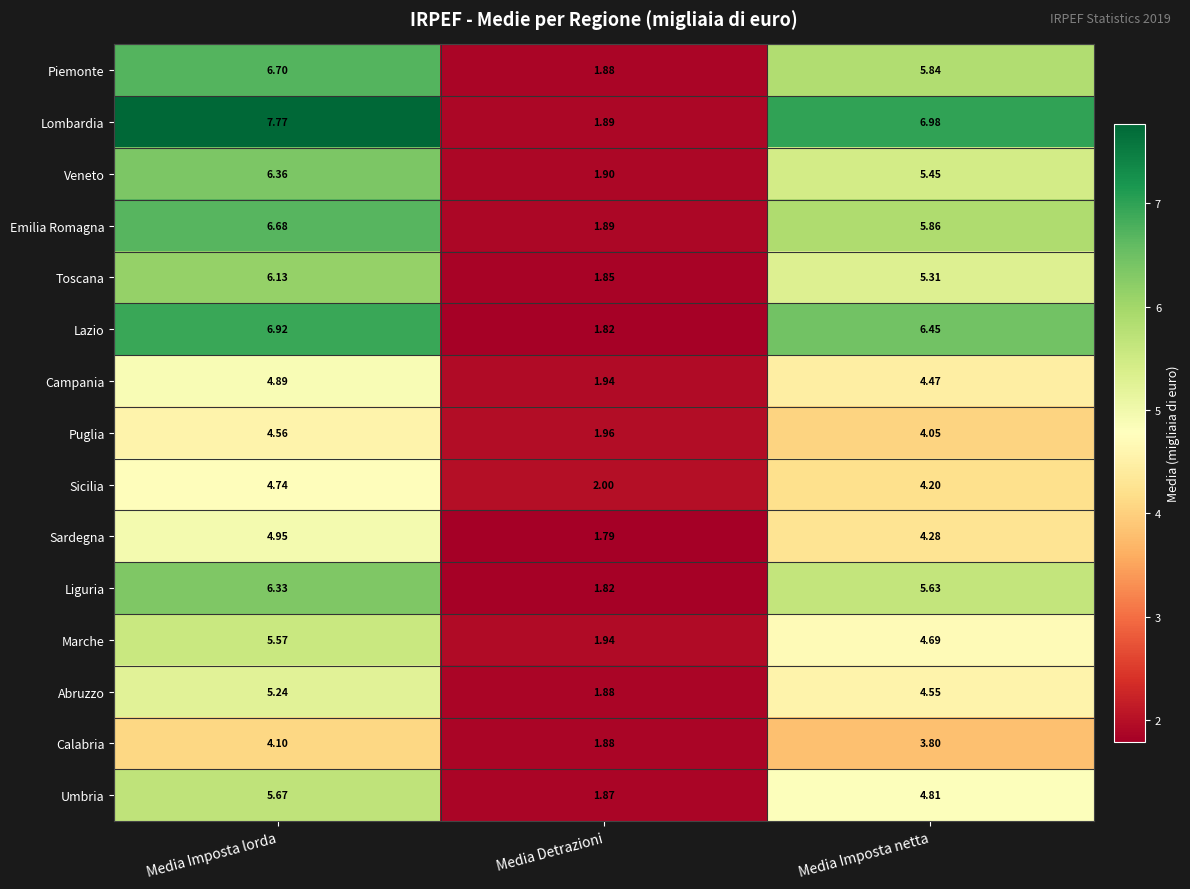

What is the greatest value displayed?

7.8